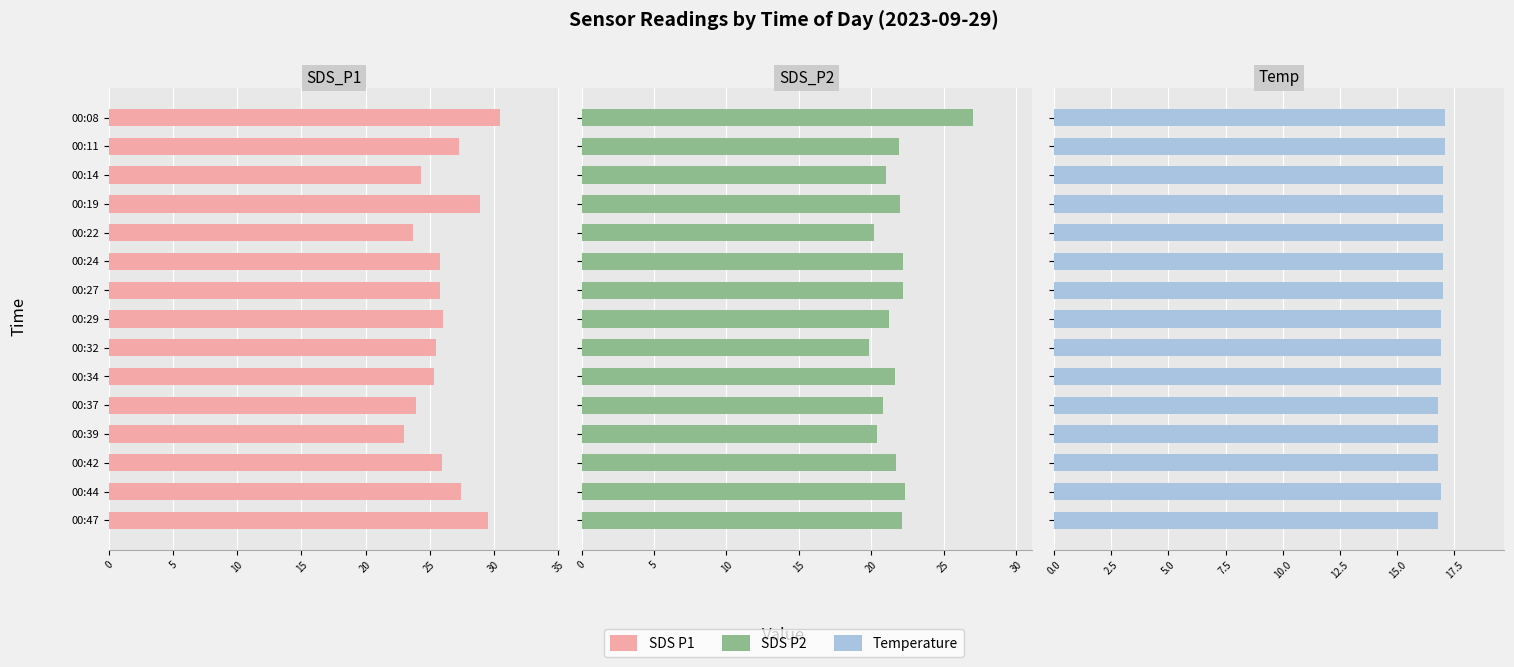

How many data points in SDS_P1 are above 25?

11